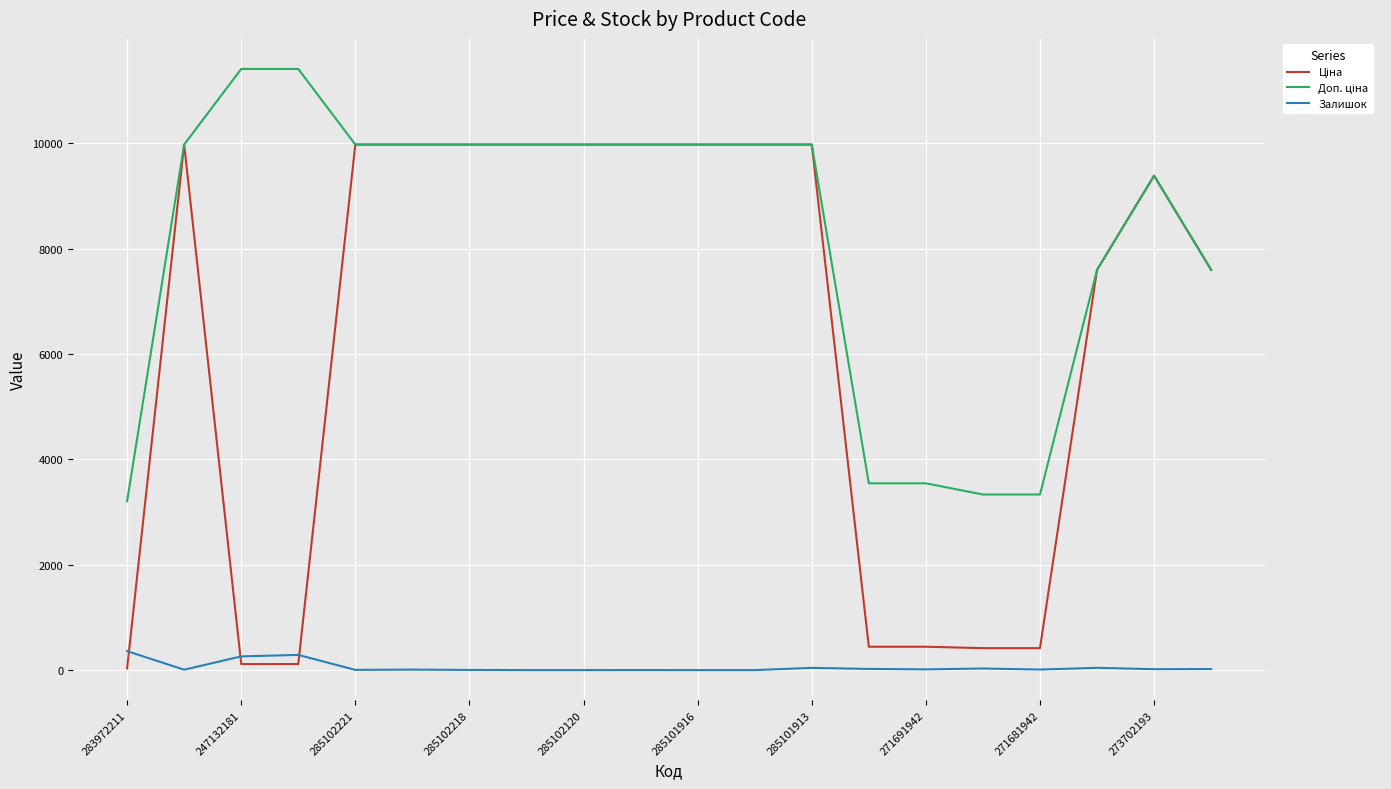

Rank the series by their average value, from highest to lowest.

Доп. ціна, Ціна, Залишок